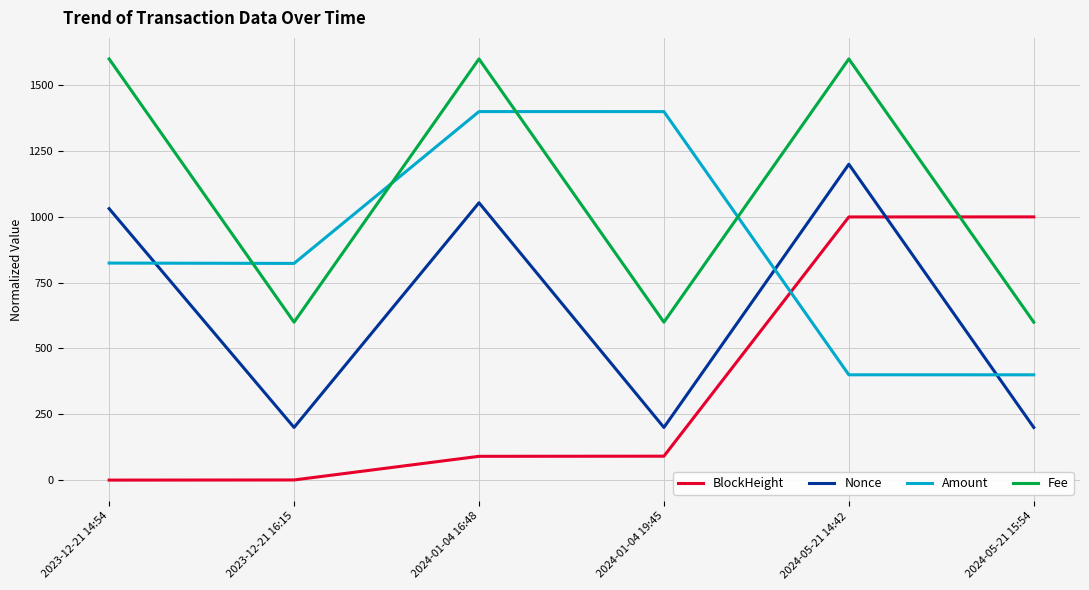

What is the minimum value for Fee?

600.0